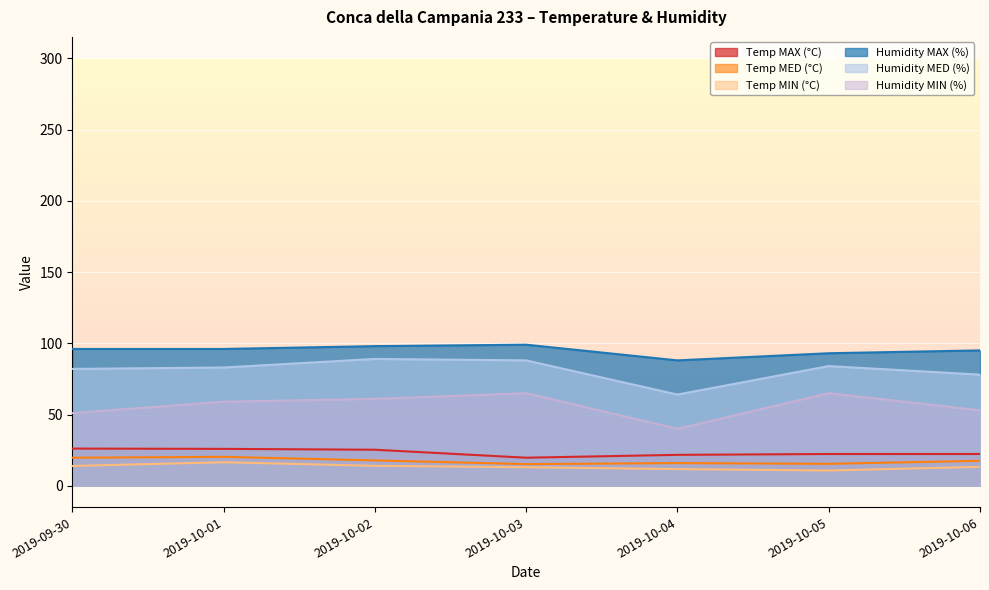

At which category does Humidity MAX (%) reach its first local valley?

2019-10-04